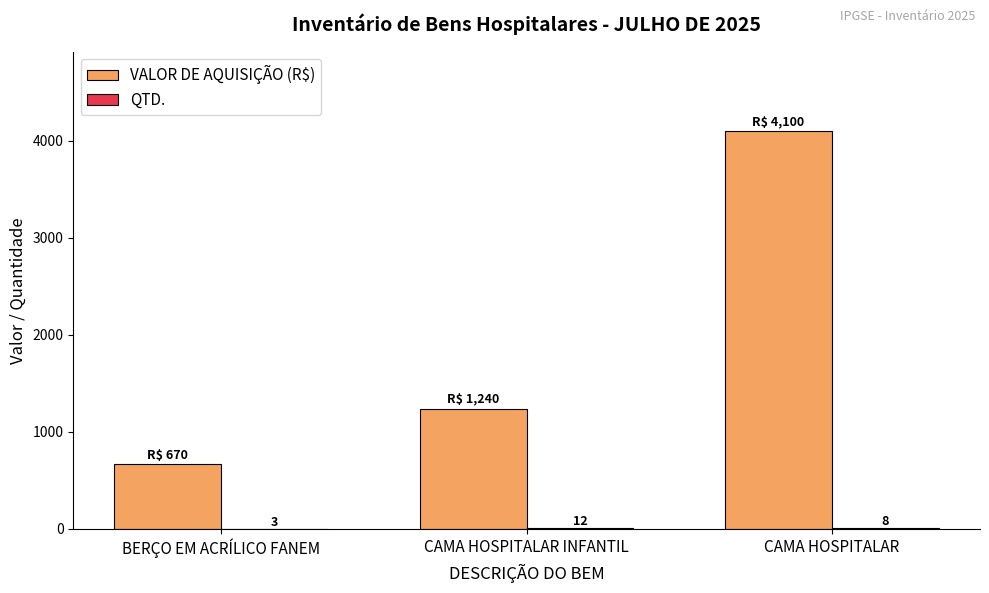

What is the total value across all series at CAMA HOSPITALAR INFANTIL?

1252